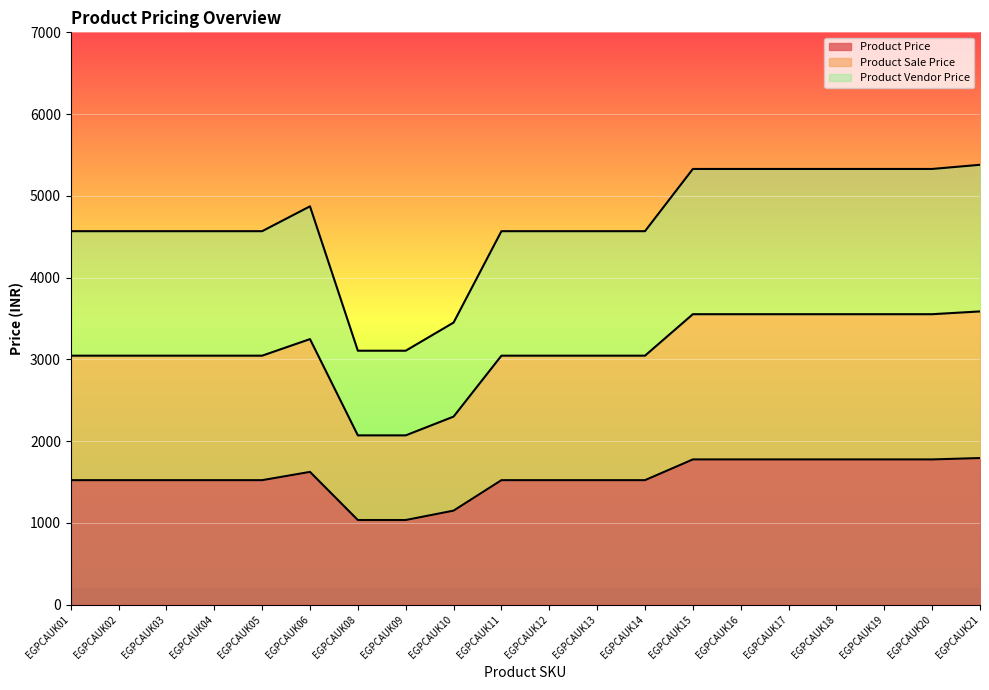

Is the value of Product Vendor Price at EGPCAUK12 greater than the value of Product Sale Price at EGPCAUK06?

Yes